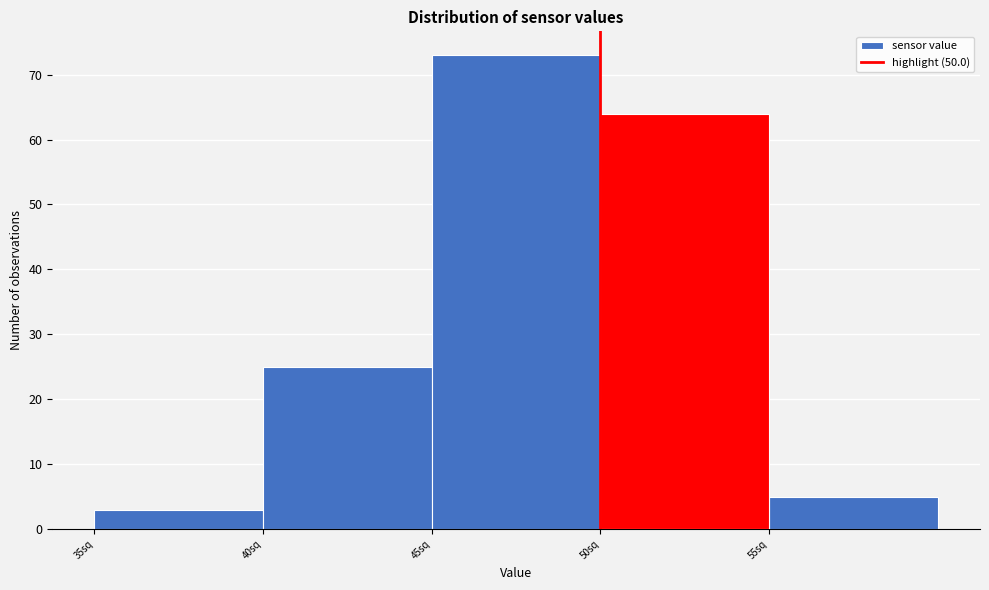

Reading left to right, list every bar in this chart as the range it spans on the x-axis followed by its height. The values are not printed on the chart, so give them approximately, as read against the axis.

35 to 40: 3
40 to 45: 25
45 to 50: 73
50 to 55: 64
55 to 60: 5